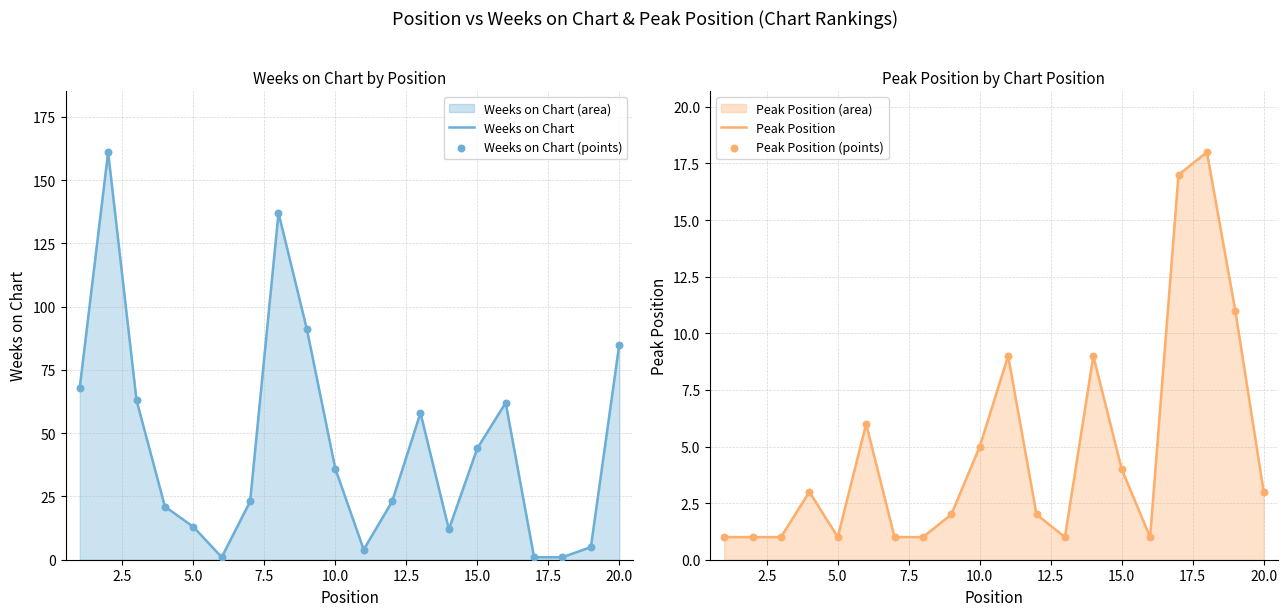

At how many categories does at least one series exceed 1?

20